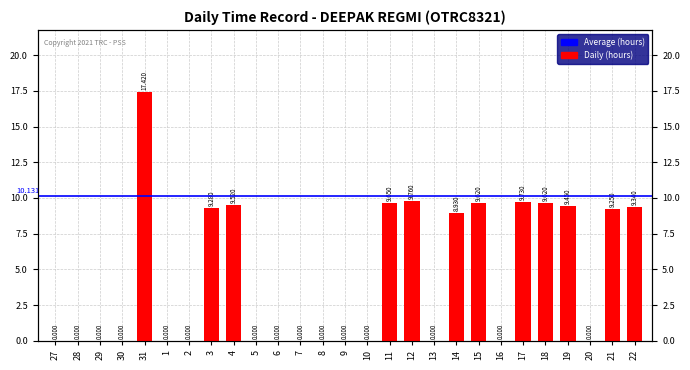

The value at 13 is 10.8. True or false?

False